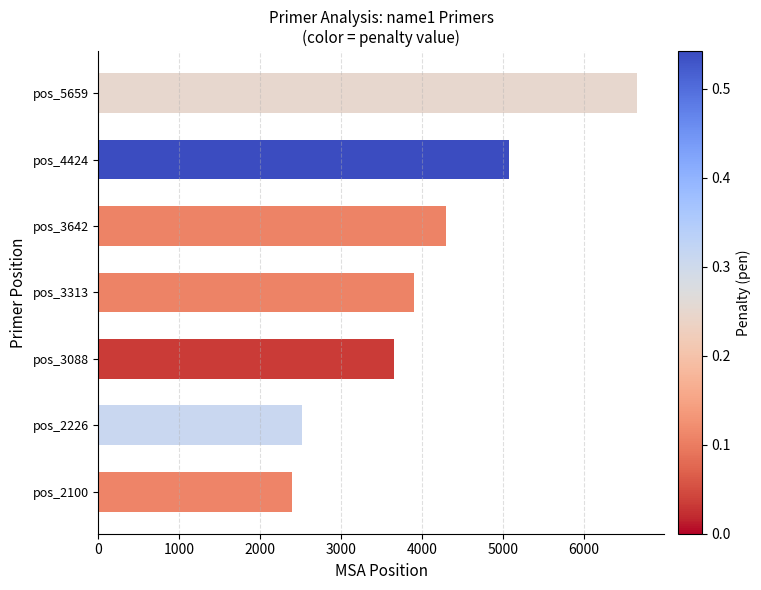

What is the difference between the maximum and minimum values?

4274